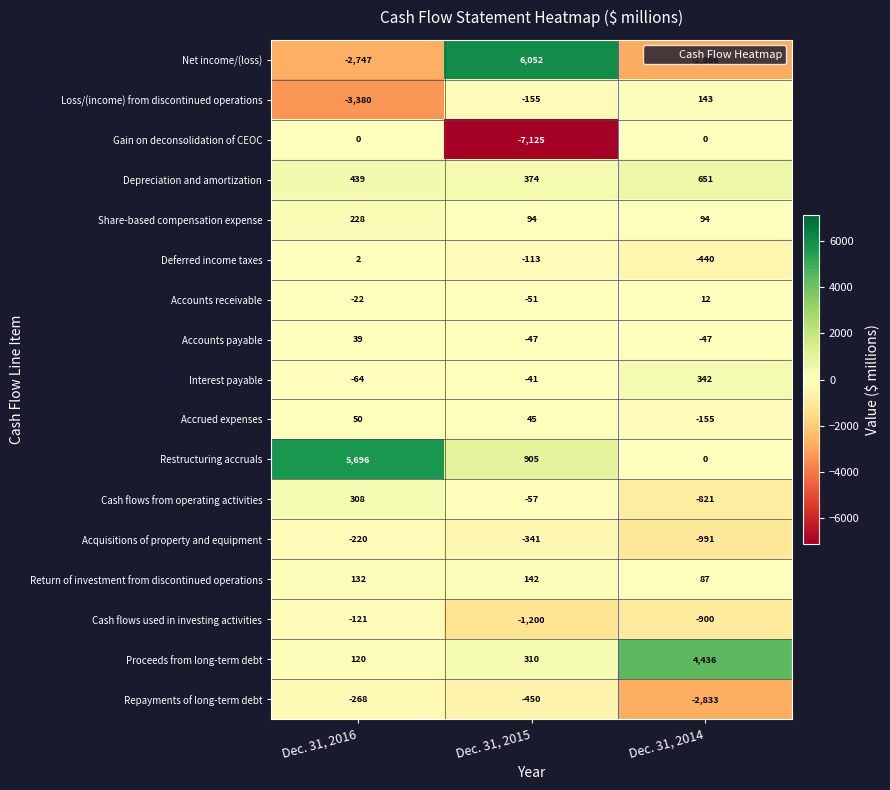

At which label is Return of investment from discontinued operations closest to 114?

Dec. 31, 2016